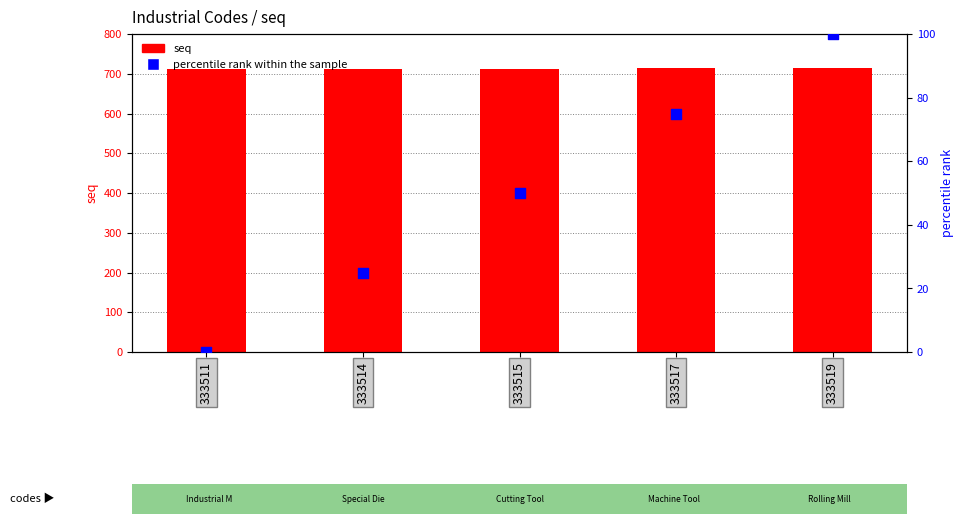

Which series has the widest spread of Y values?

percentile rank within the sample